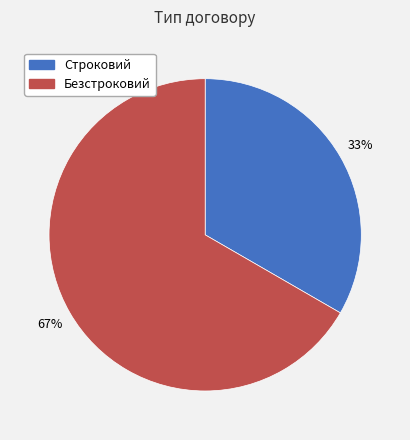

Is the sum of Строковий and Безстроковий greater than half?

Yes